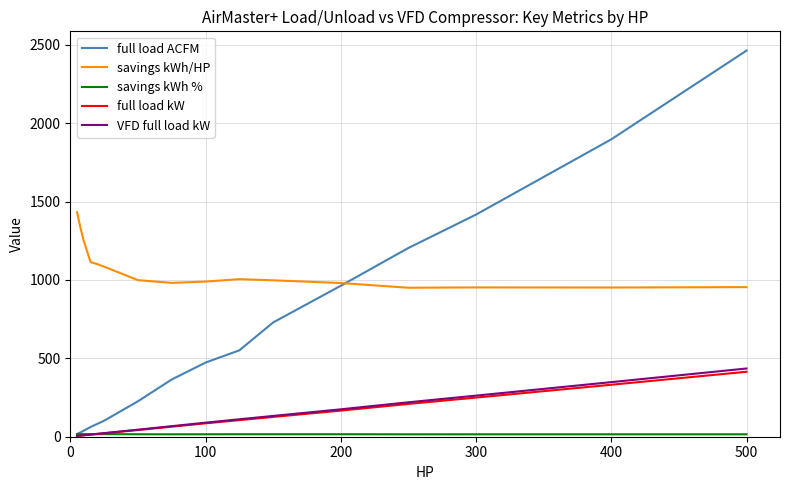

How many values in the VFD full load kW series are below 89?

8